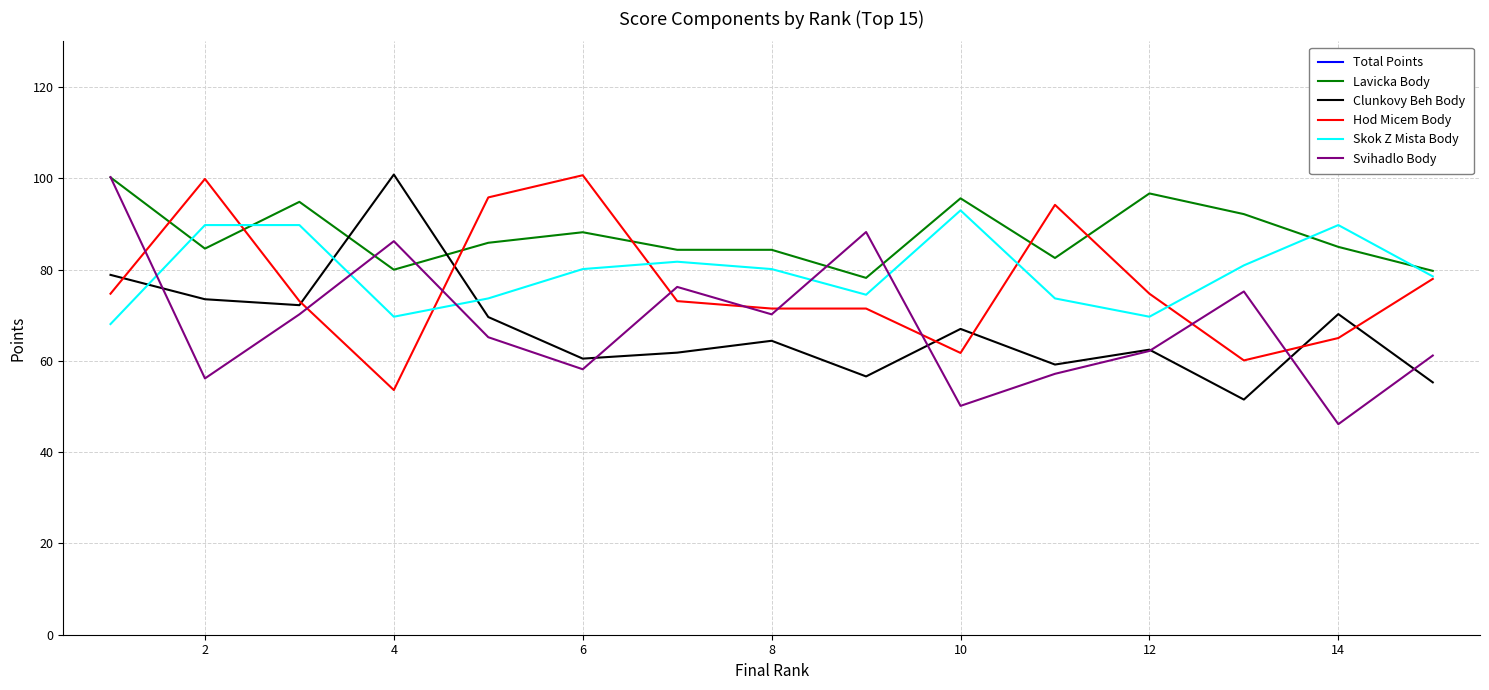

What is the minimum value for Lavicka Body?

78.2